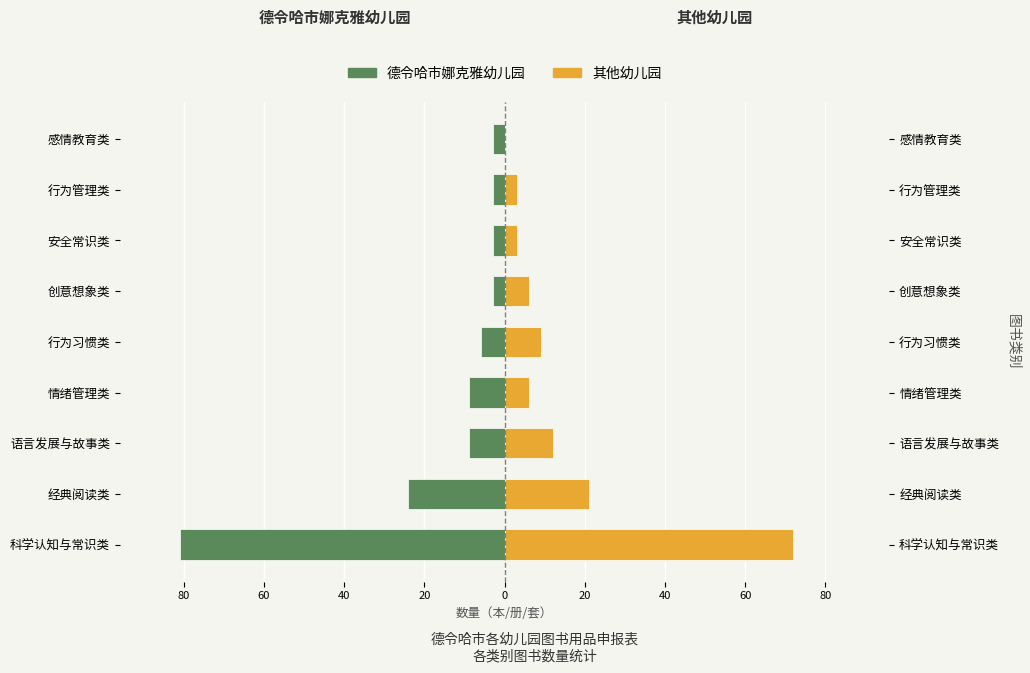

Reading left to right, what are all the values shown in this chart?

德令哈市娜克雅幼儿园: -81	-24	-9	-9	-6	-3	-3	-3	-3
其他幼儿园: 72	21	12	6	9	6	3	3	0